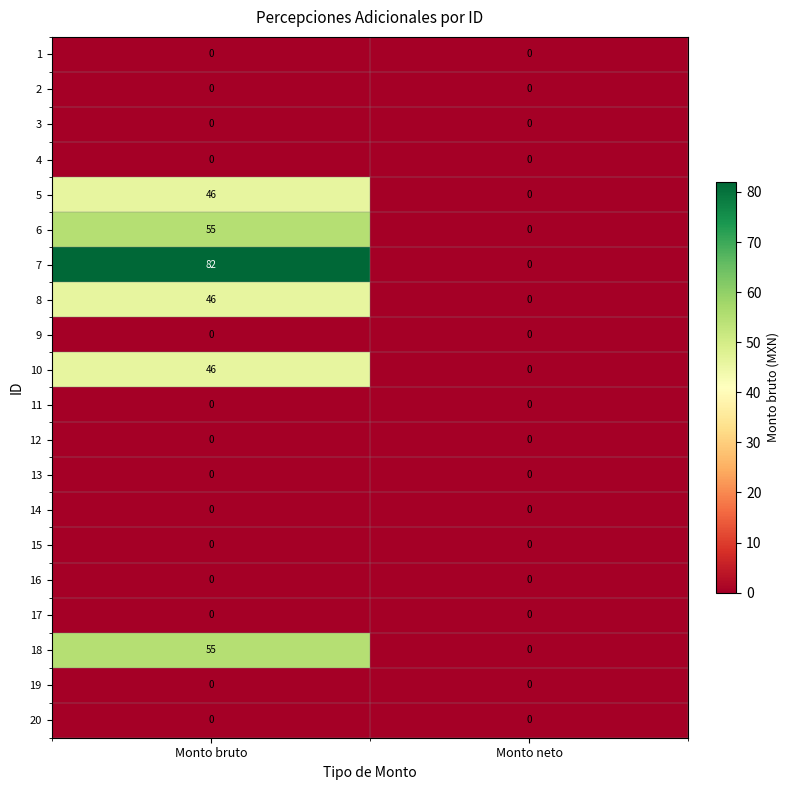

What is the average value of the 10 series?

23